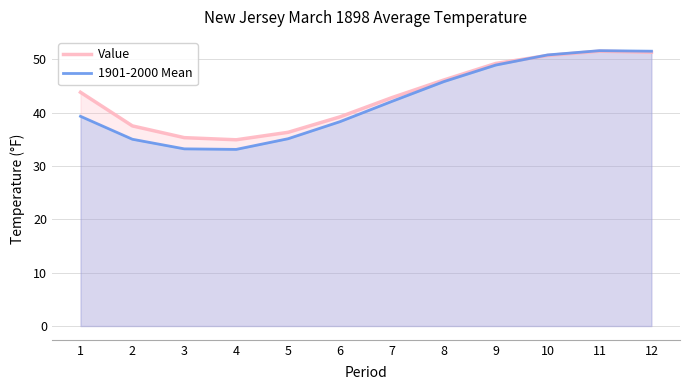

Which series changed the most between 2 and 6?

1901-2000 Mean